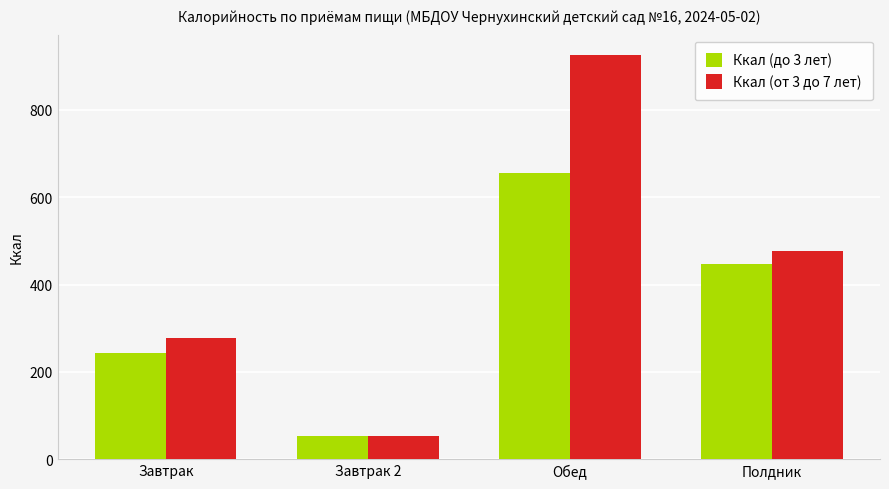

Which series has the largest total across all categories?

Ккал (от 3 до 7 лет)